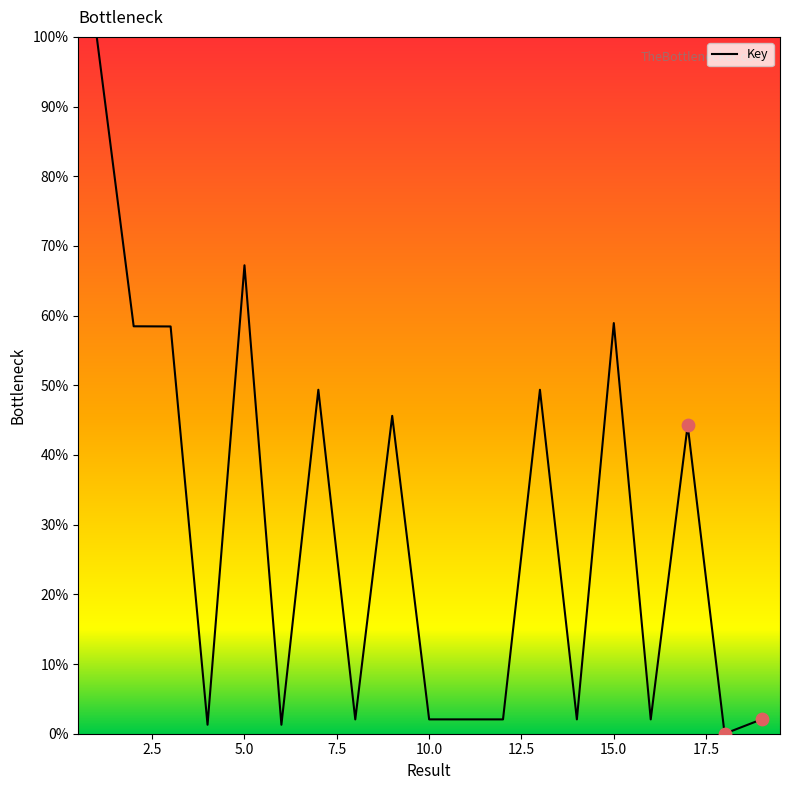

What is the difference between the maximum and minimum values?

100.0